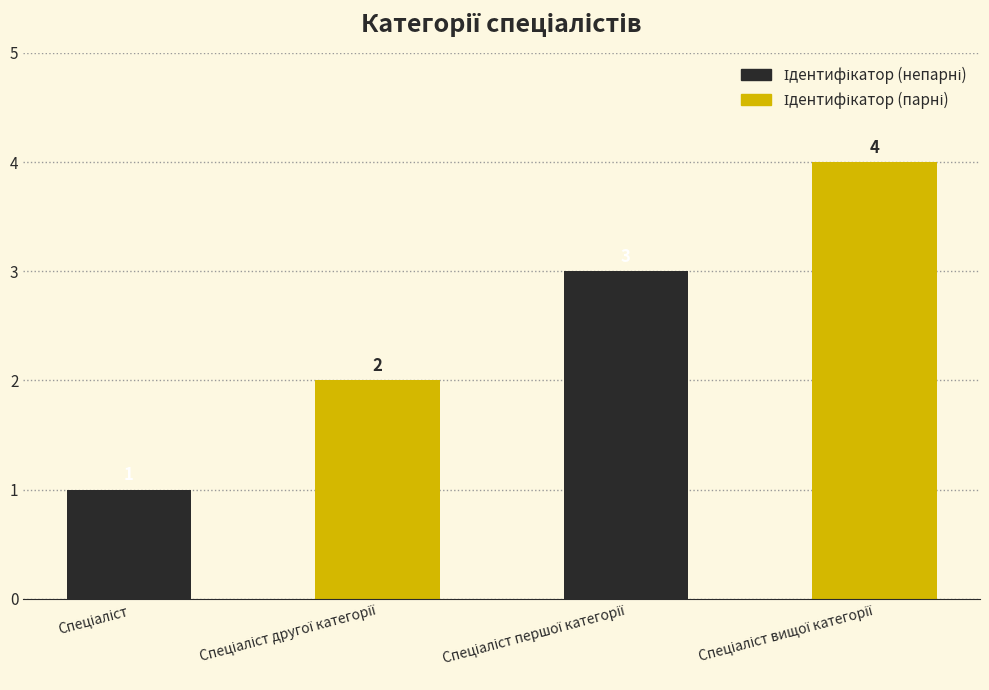

What value does the Ідентифікатор (непарні) series have at Спеціаліст?

1